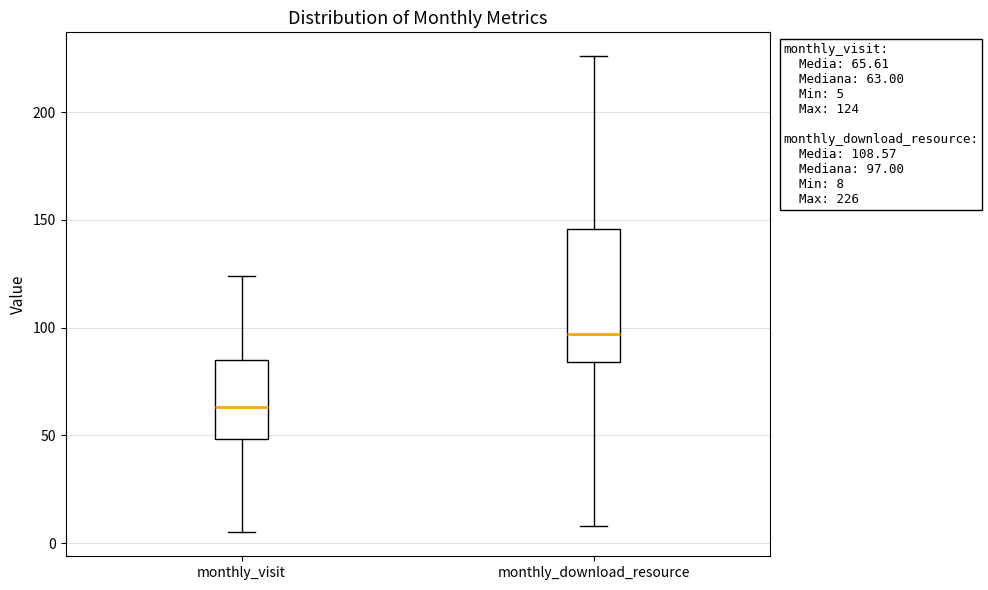

Comparing the boxes themselves (not the whiskers), which one is the tallest?

monthly_download_resource